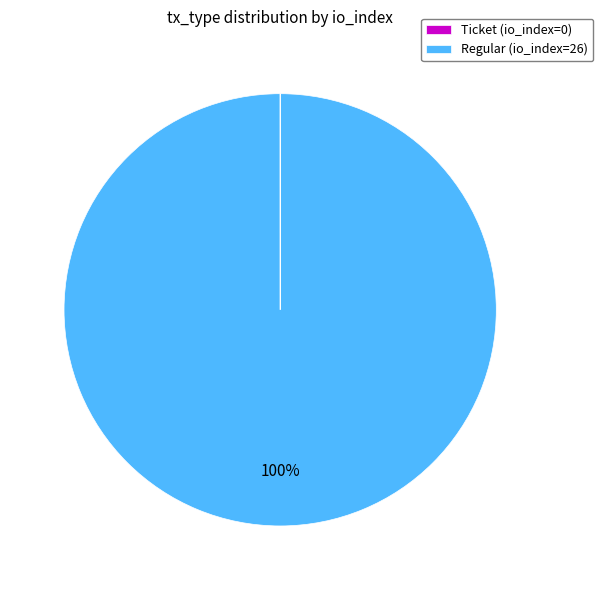

The Regular (io_index=26) slice represents 100% of the pie. True or false?

True